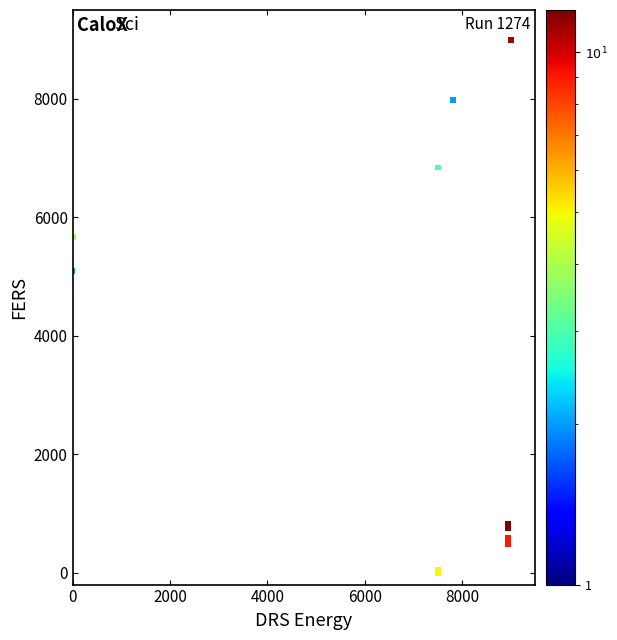

What Y value in the scatter plot is closest to 4500?

5096.9